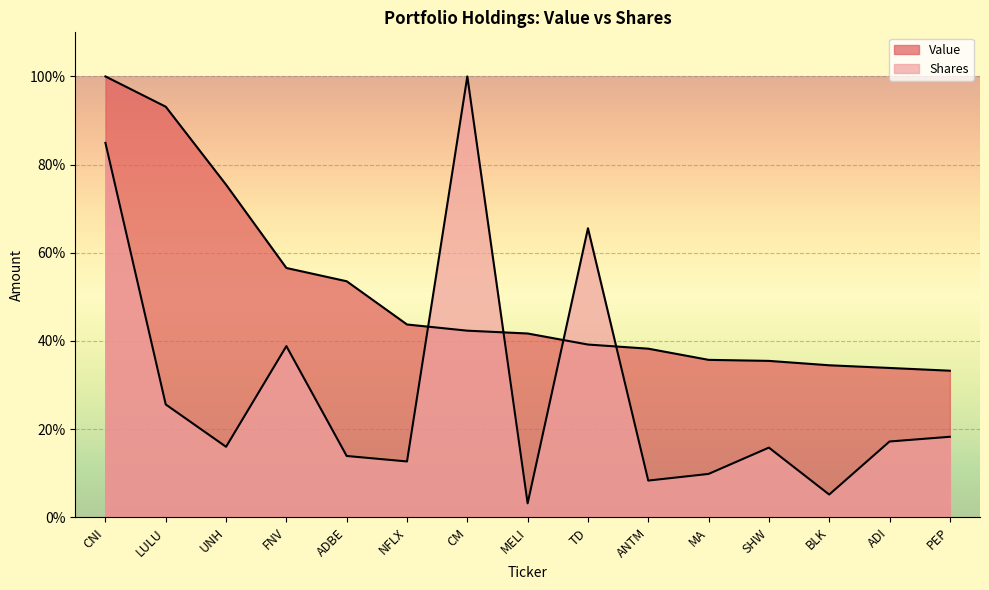

At which category is the sum across all series the highest?

CNI